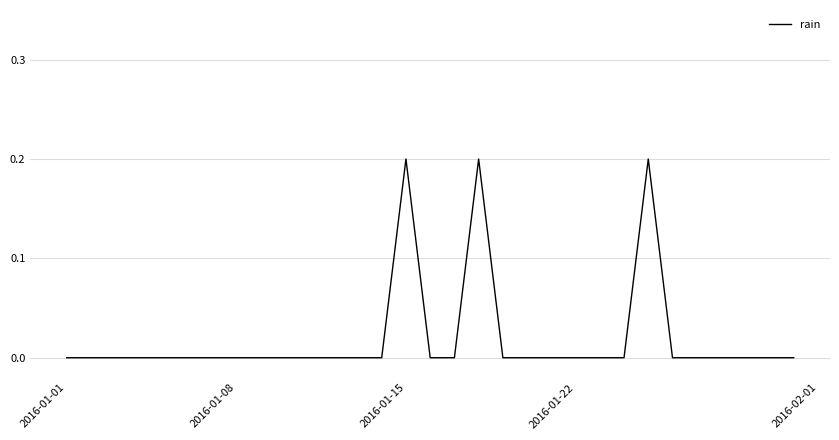

Count the number of categories in the chart.

31